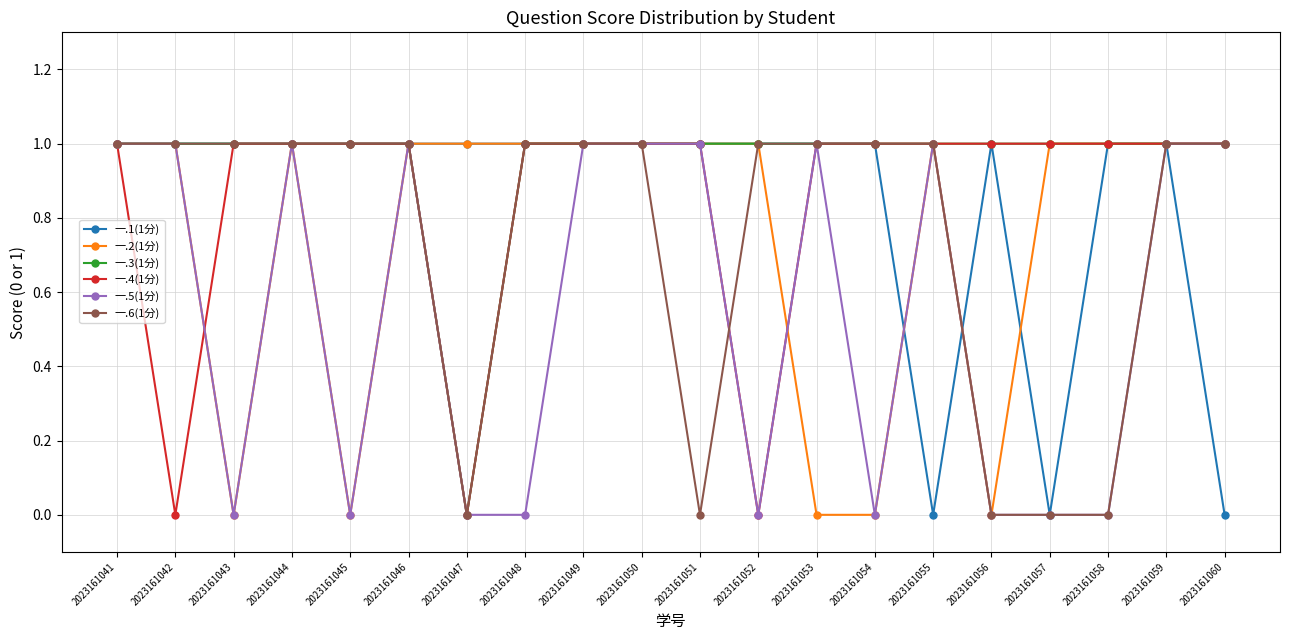

At which category does 一.4(1分) reach its first local valley?

2023161042